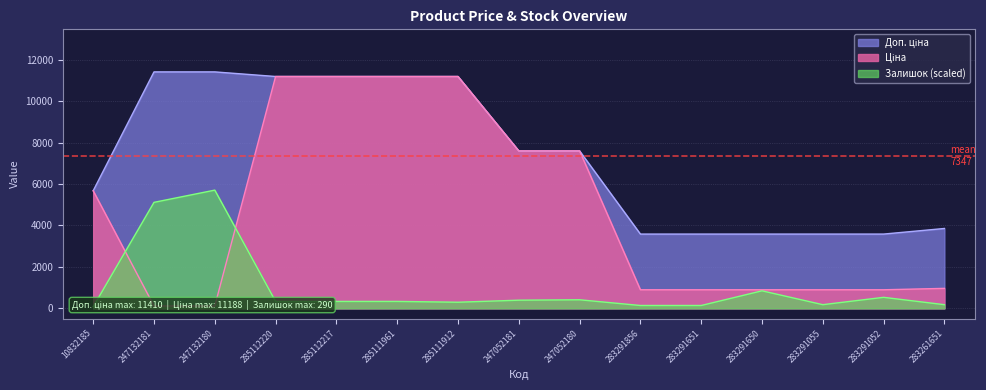

What is the value of the Залишок point at the 6th from the left?

334.4